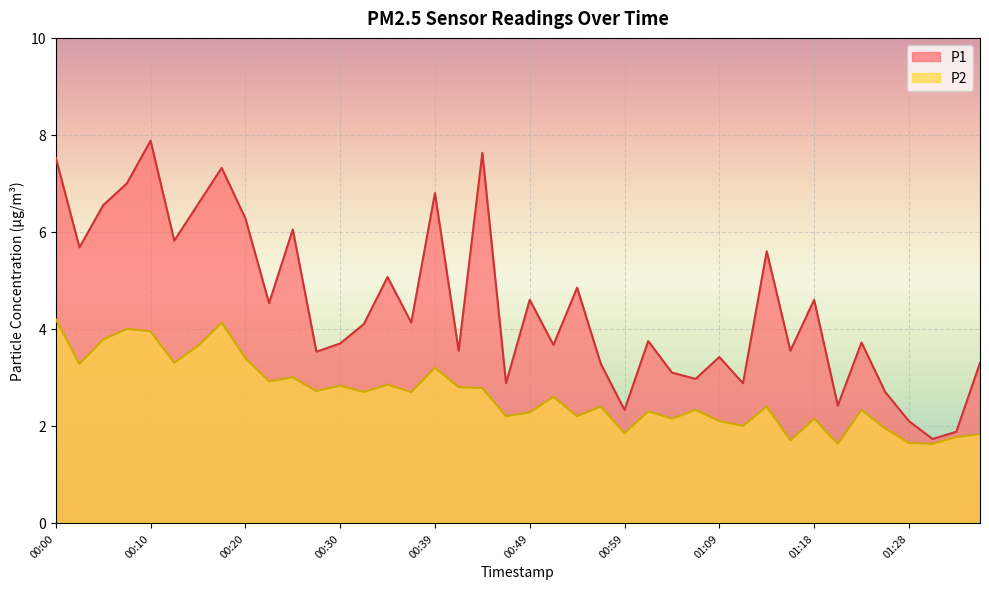

What is the difference between the maximum and minimum values in the P2 series?

2.6